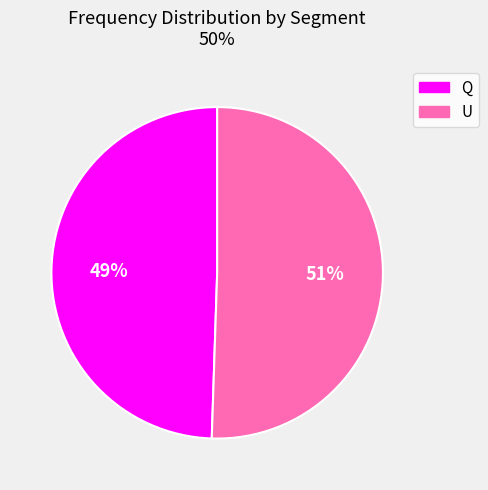

True or false: Q accounts for 49% of the total.

True